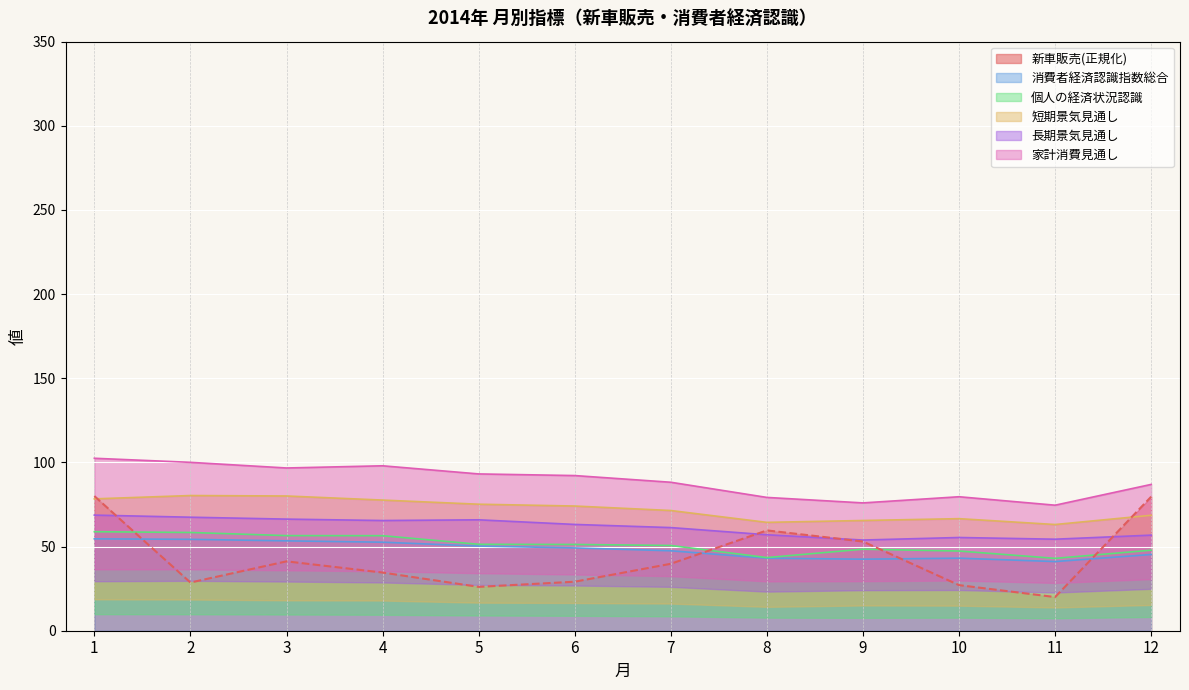

True or false: 短期景気見通し has more than 1 interior local peaks.

True